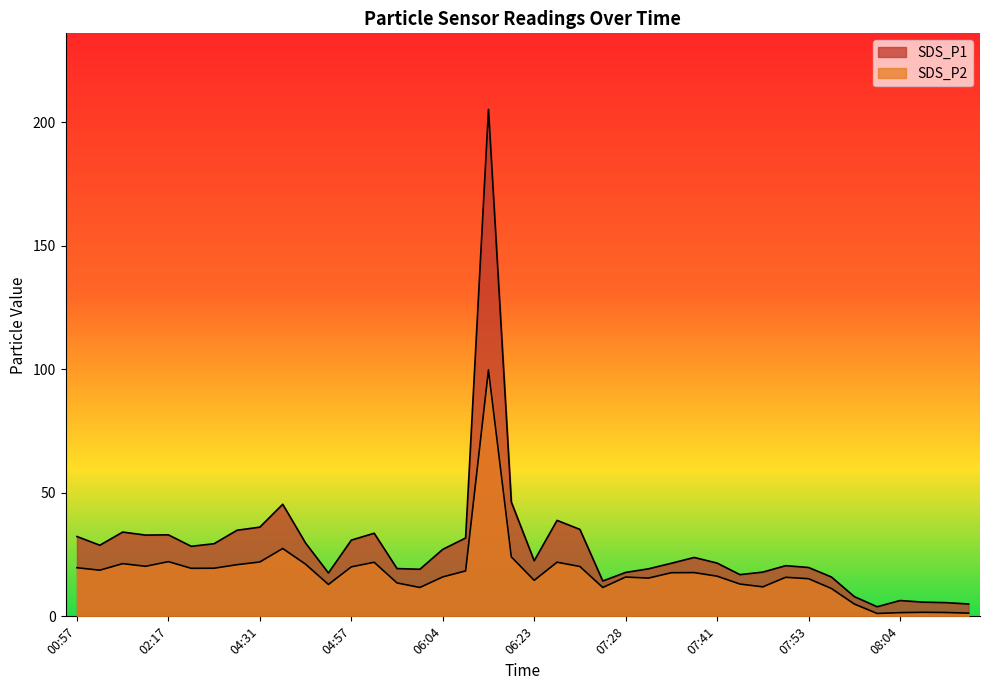

In SDS_P1, how many points are higher than both neighbors (excluding endpoints)?

9